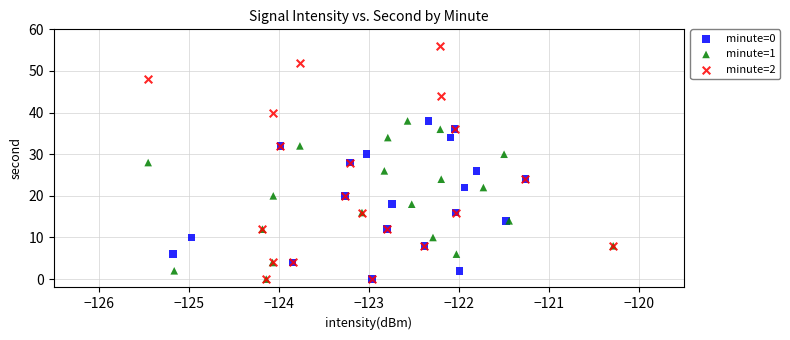

Which series has the widest spread of Y values?

minute=2